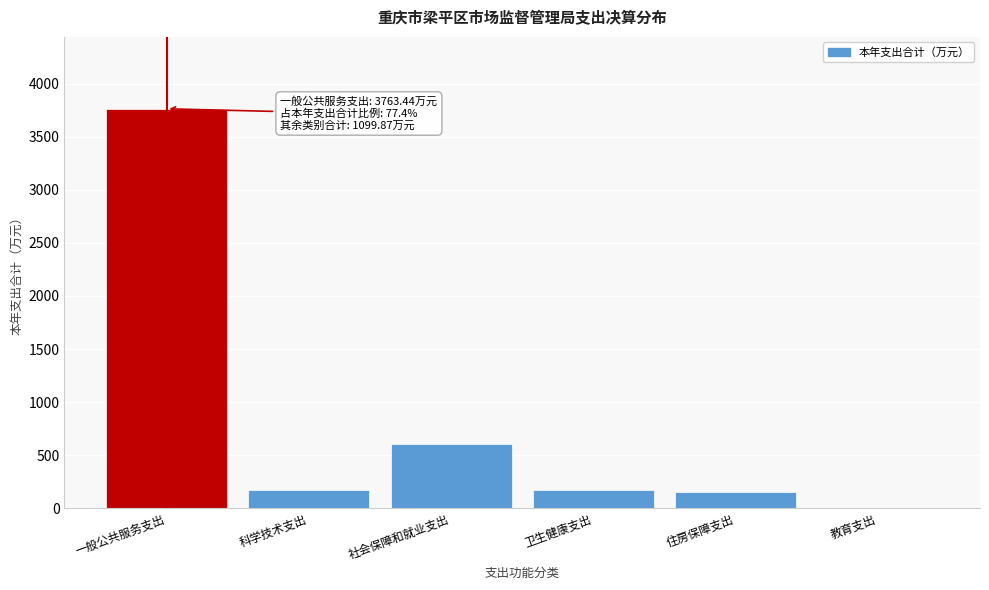

At which label is the value closest to 1881?

社会保障和就业支出